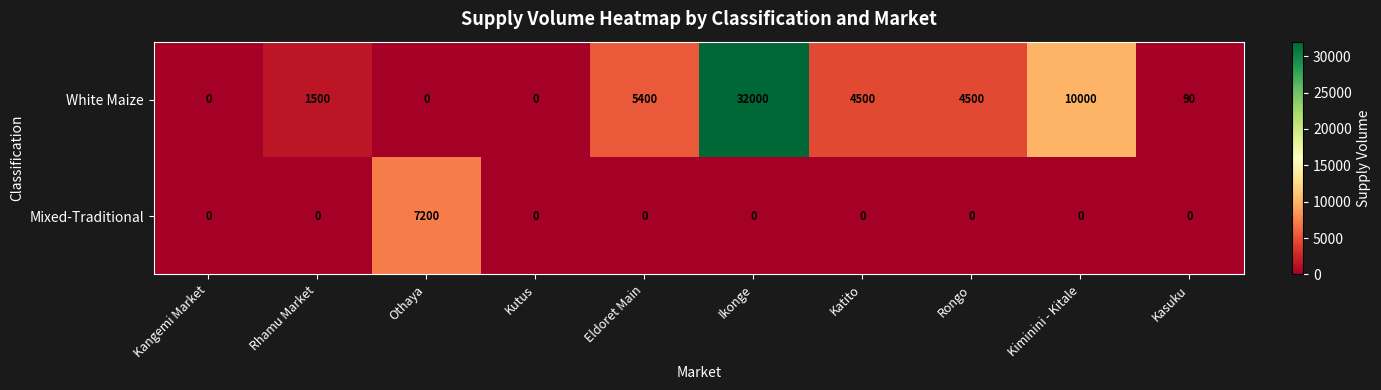

What is the total value across all series at Rongo?

4500